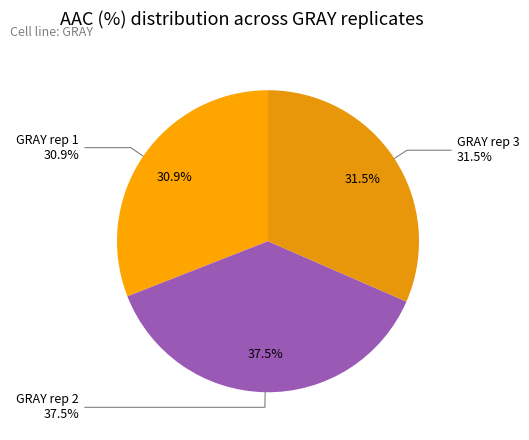

True or false: GRAY rep 1 accounts for 45% of the total.

False